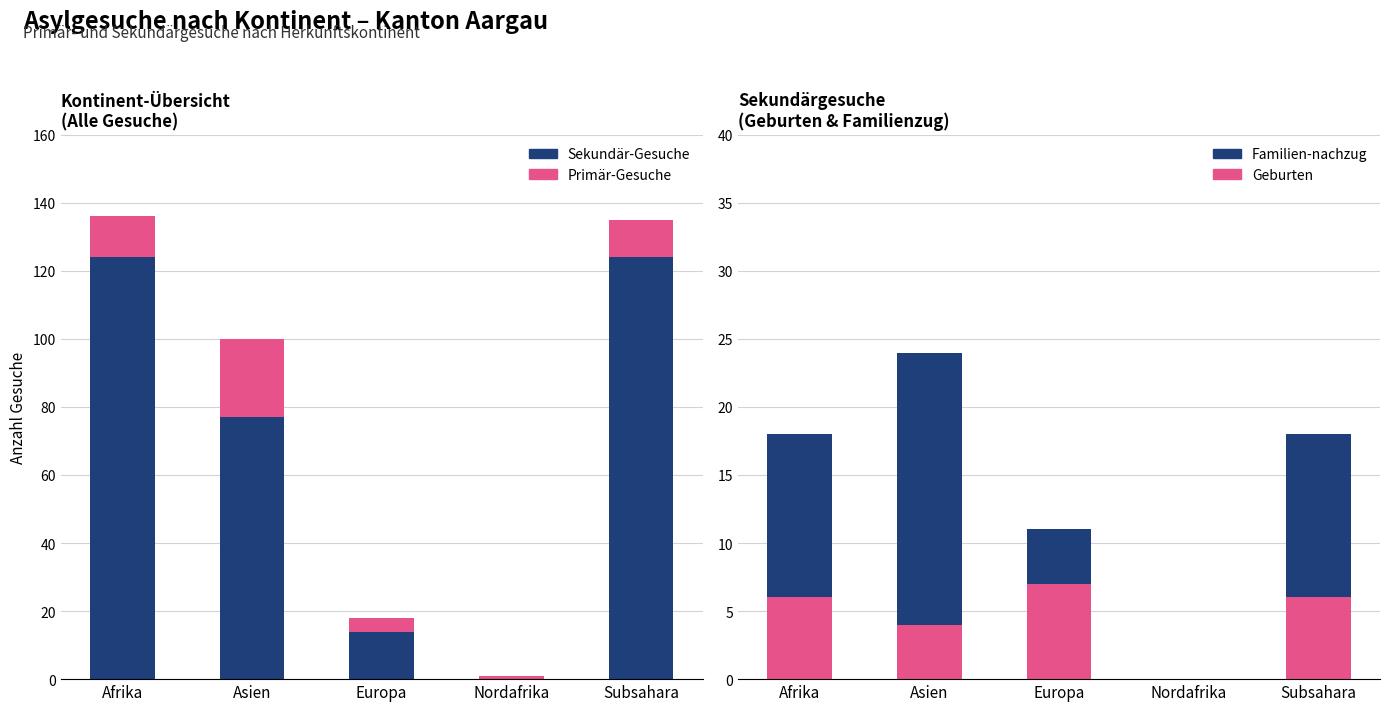

Reading left to right, extract all data points from this chart.

Sekundär-Gesuche: Afrika=124	Asien=77	Europa=14	Nordafrika=0	Subsahara=124
Primär-Gesuche: Afrika=12	Asien=23	Europa=4	Nordafrika=1	Subsahara=11
Geburten: Afrika=6	Asien=4	Europa=7	Nordafrika=0	Subsahara=6
Familien-nachzug: Afrika=12	Asien=20	Europa=4	Nordafrika=0	Subsahara=12